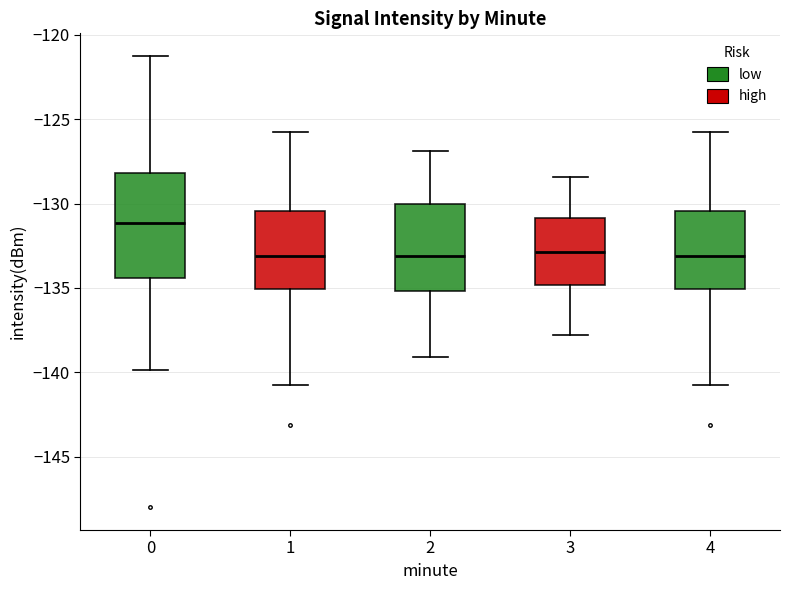

Reading left to right, transcribe this box plot: for each box, give where its median line is, the range the box spans, and where its two whiskers end, as read against the y-axis. The values are not printed on the chart, so give them approximately, as read against the axis.

0: median -131.0, box -134.5 to -128.0, whiskers -140.0 to -121.0
1: median -133.0, box -135.0 to -130.5, whiskers -141.0 to -126.0
2: median -133.0, box -135.0 to -130.0, whiskers -139.0 to -127.0
3: median -133.0, box -135.0 to -131.0, whiskers -138.0 to -128.5
4: median -133.0, box -135.0 to -130.5, whiskers -141.0 to -126.0